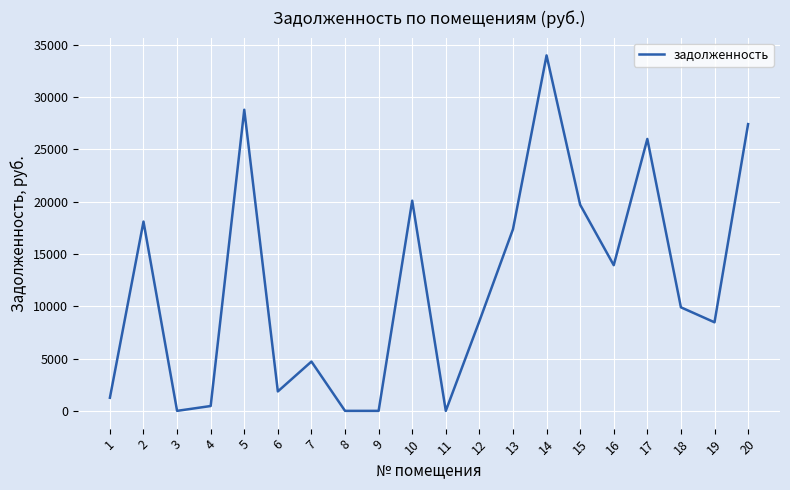

Is it true that the value at 19 is 8461.3?

True